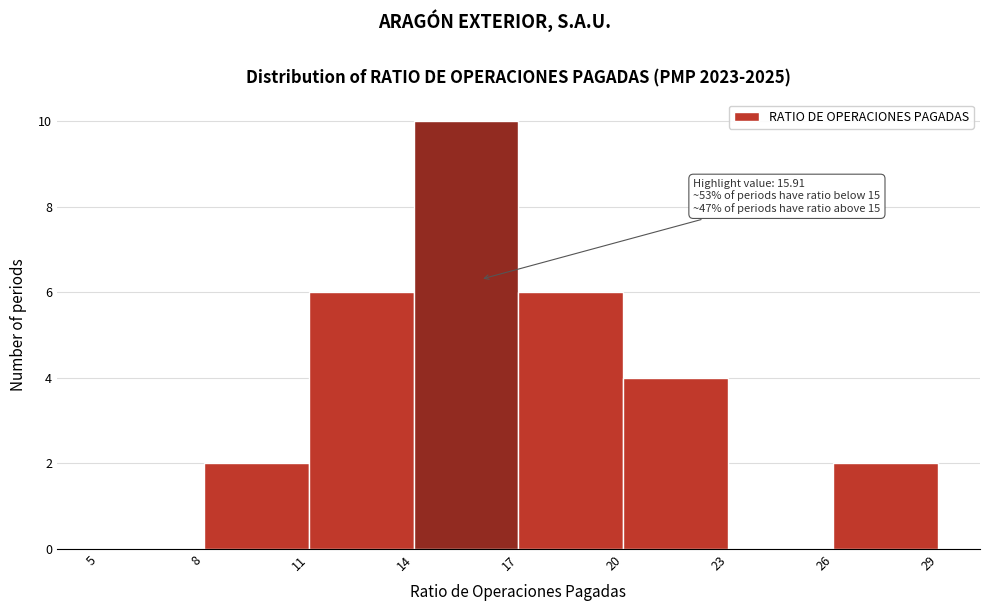

Which range on the x-axis has the tallest bar?

14 to 17